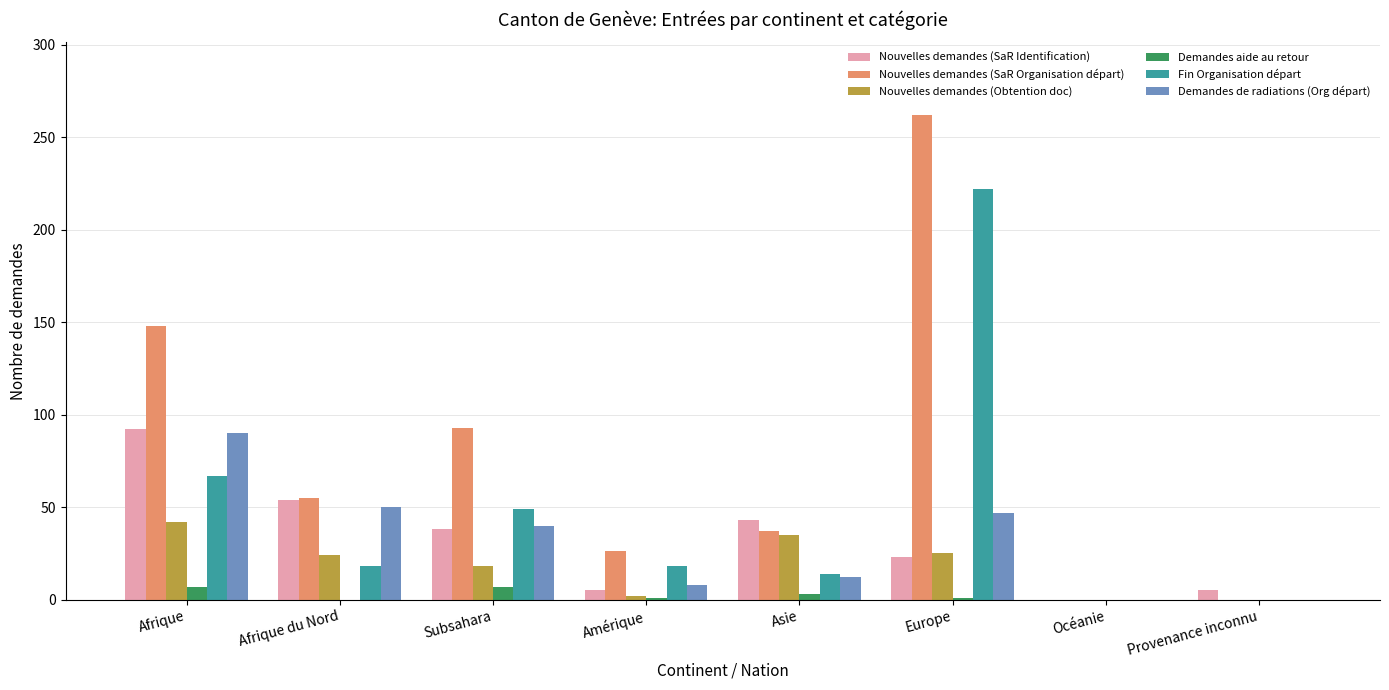

The value of Nouvelles demandes (Obtention doc) at Océanie is 23. True or false?

False